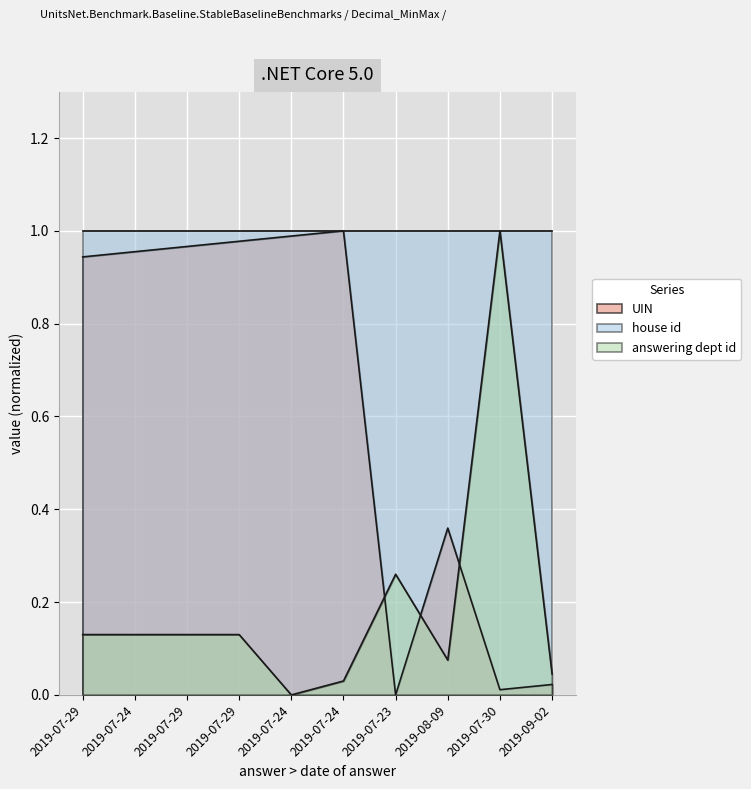

What is the sum of the UIN values at 2019-07-24 and 2019-08-09?

1.3